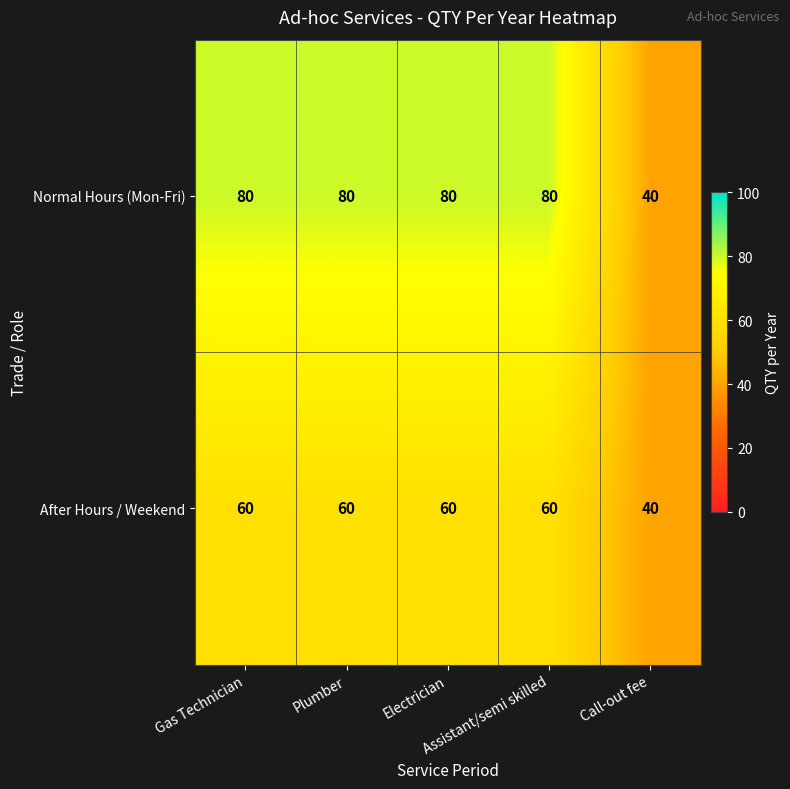

What is the difference between the maximum and minimum values in the After Hours / Weekend series?

20